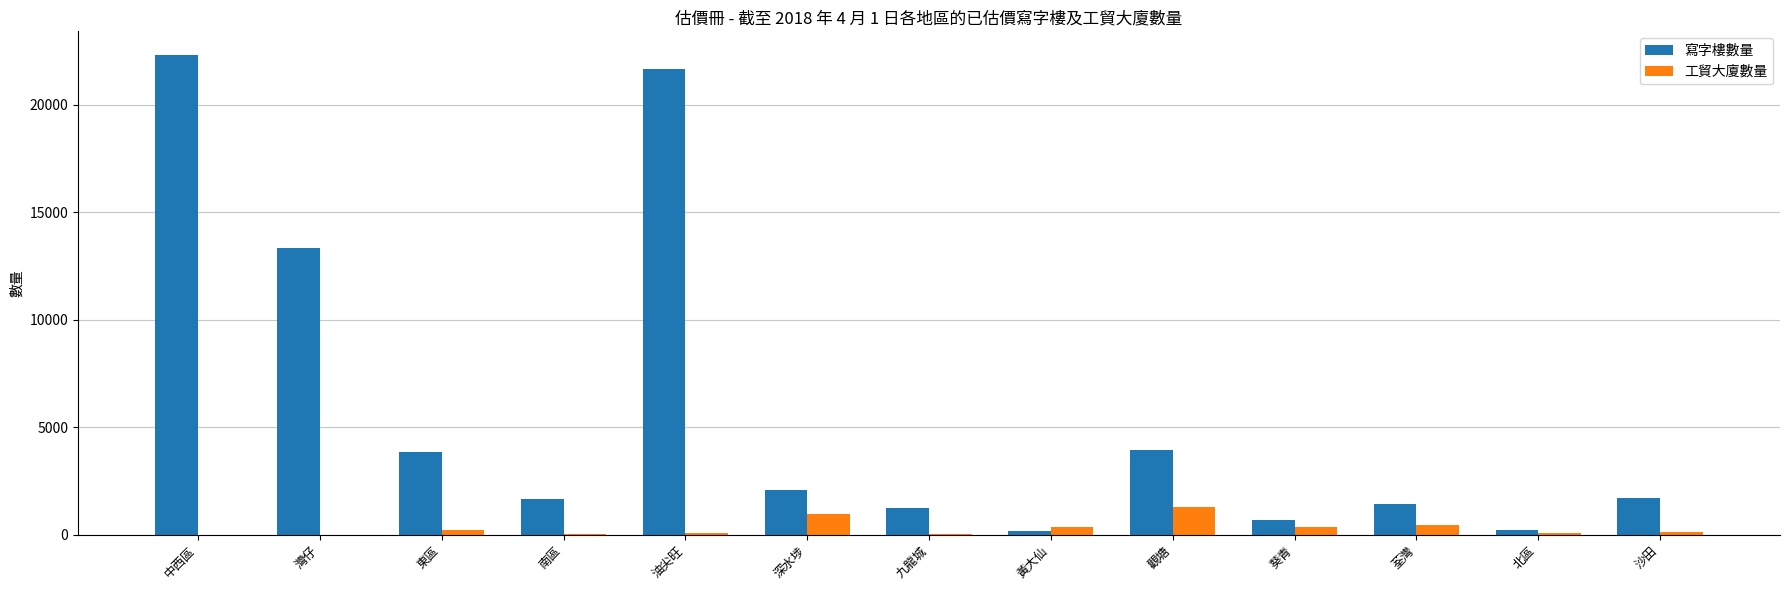

What is the sum of all 寫字樓數量 values?

74119